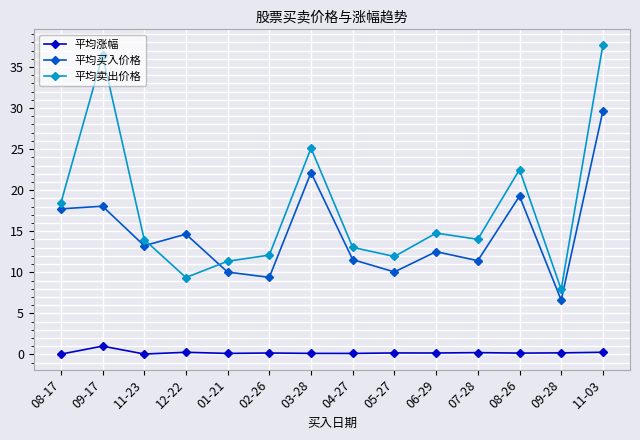

In 平均涨幅, how many points are higher than both neighbors (excluding endpoints)?

5